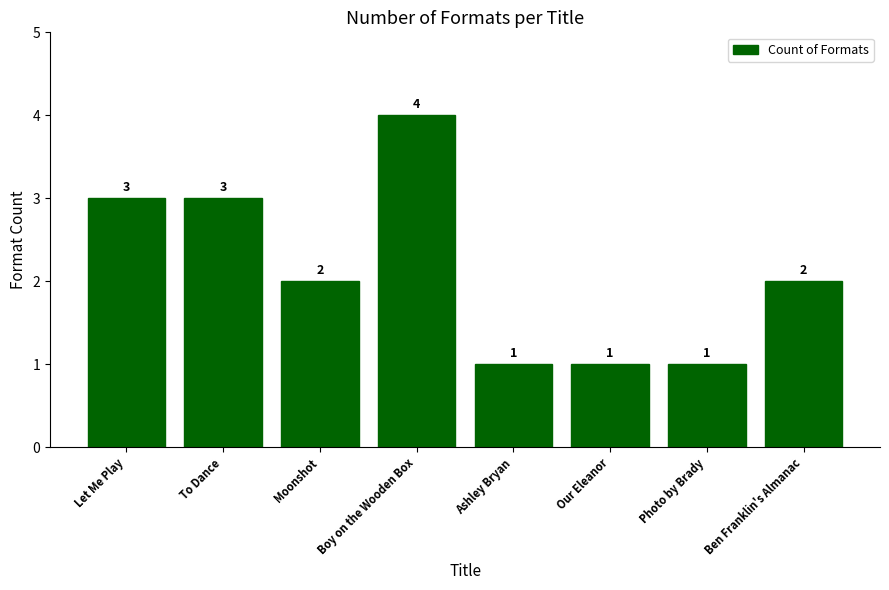

What is the value of the 8th bar from the left?

2